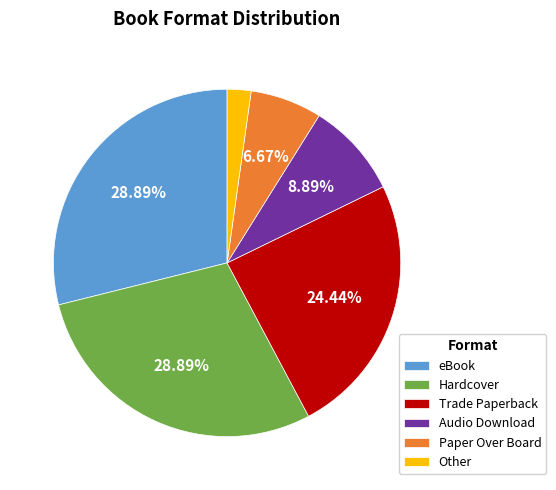

Does Paper Over Board represent more than half of the total?

No